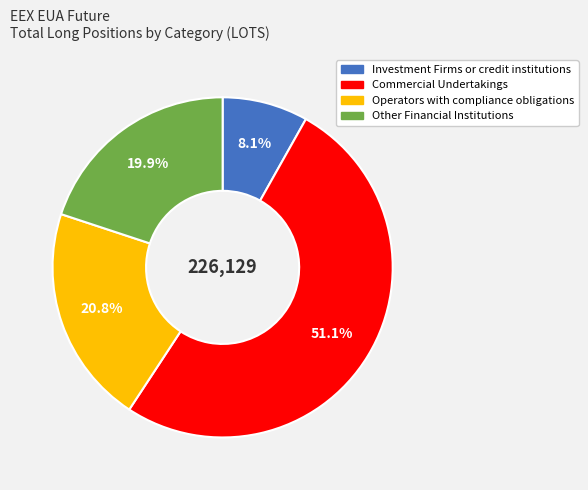

To the nearest percent, what percentage of the pie is Commercial Undertakings?

51%